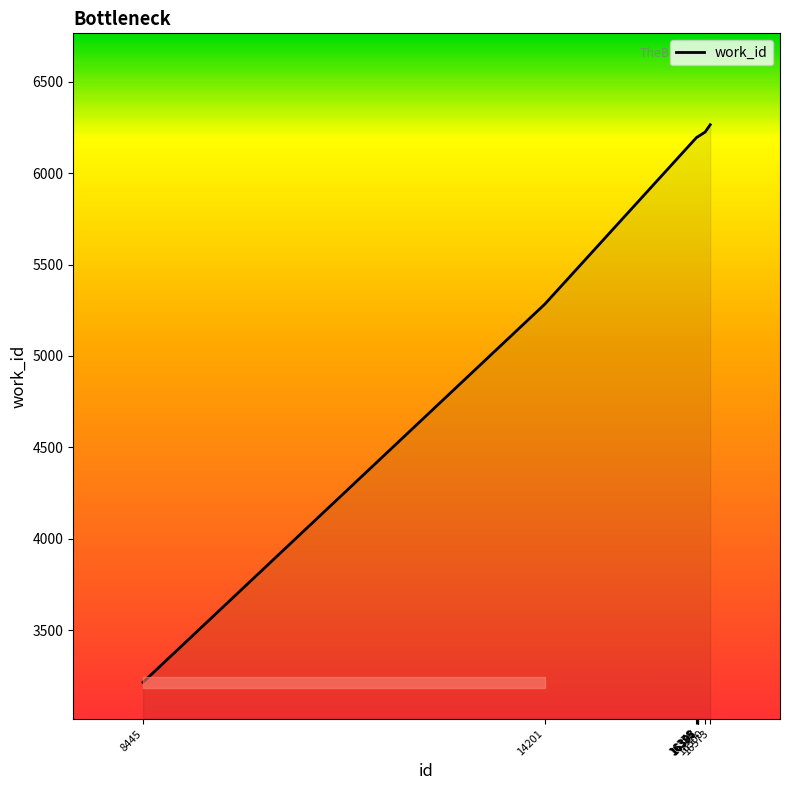

What is the average value?

5776